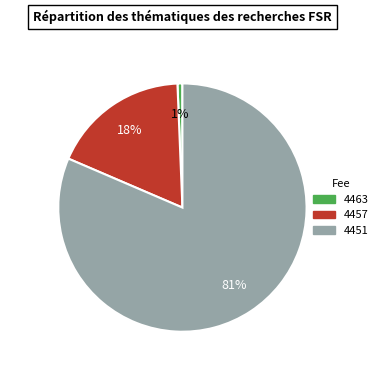

Rank the categories by value from lowest to highest.

4463, 4457, 4451